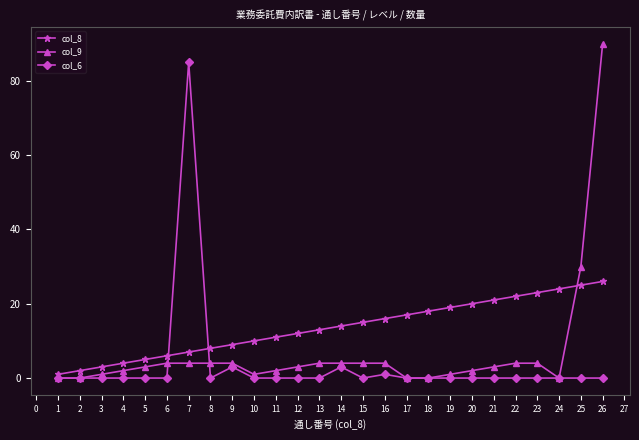

What is the greatest value displayed?

90